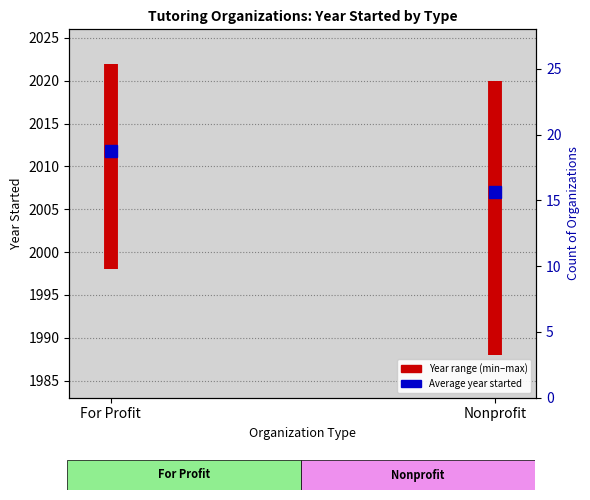

True or false: the data shows 1283 at For Profit.

False